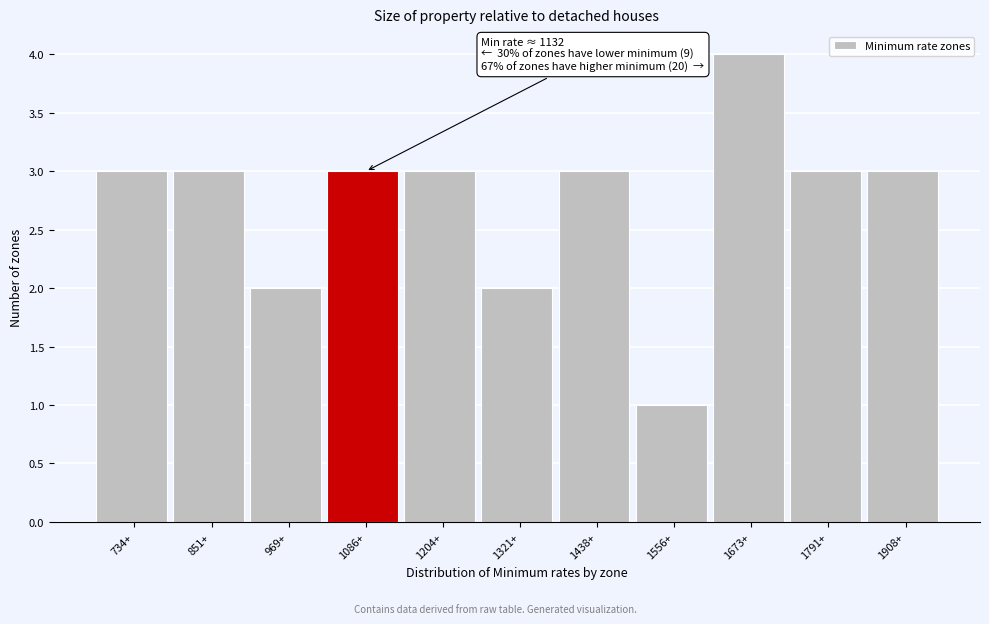

Reading right to left, what are all the values shown in this chart?

1908+=3	1791+=3	1673+=4	1556+=1	1438+=3	1321+=2	1204+=3	1086+=3	969+=2	851+=3	734+=3